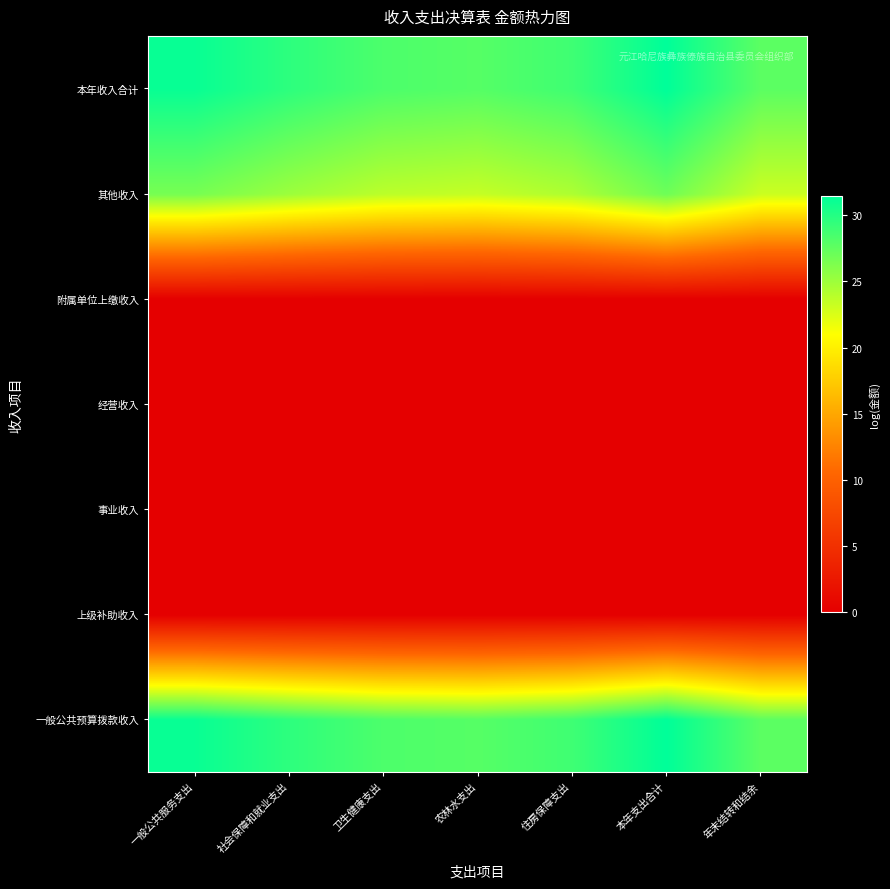

Which series has the widest spread of values?

本年收入合计